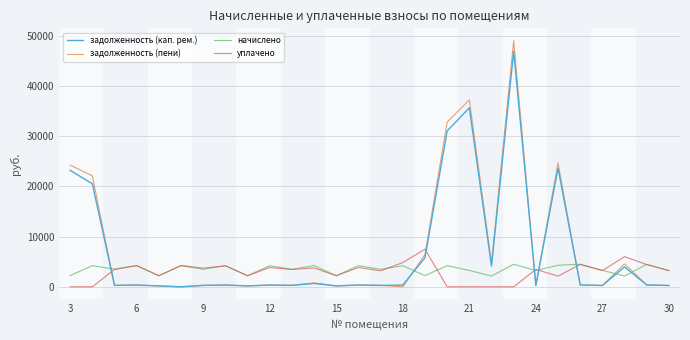

Which series has the widest spread of values?

задолженность (пени)